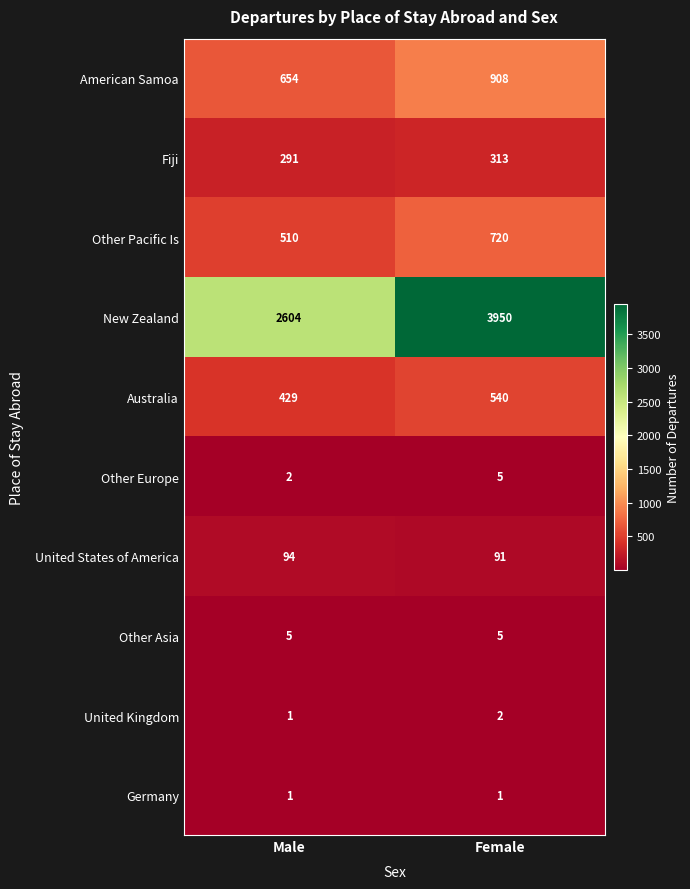

What is the sum of all Other Europe values?

7